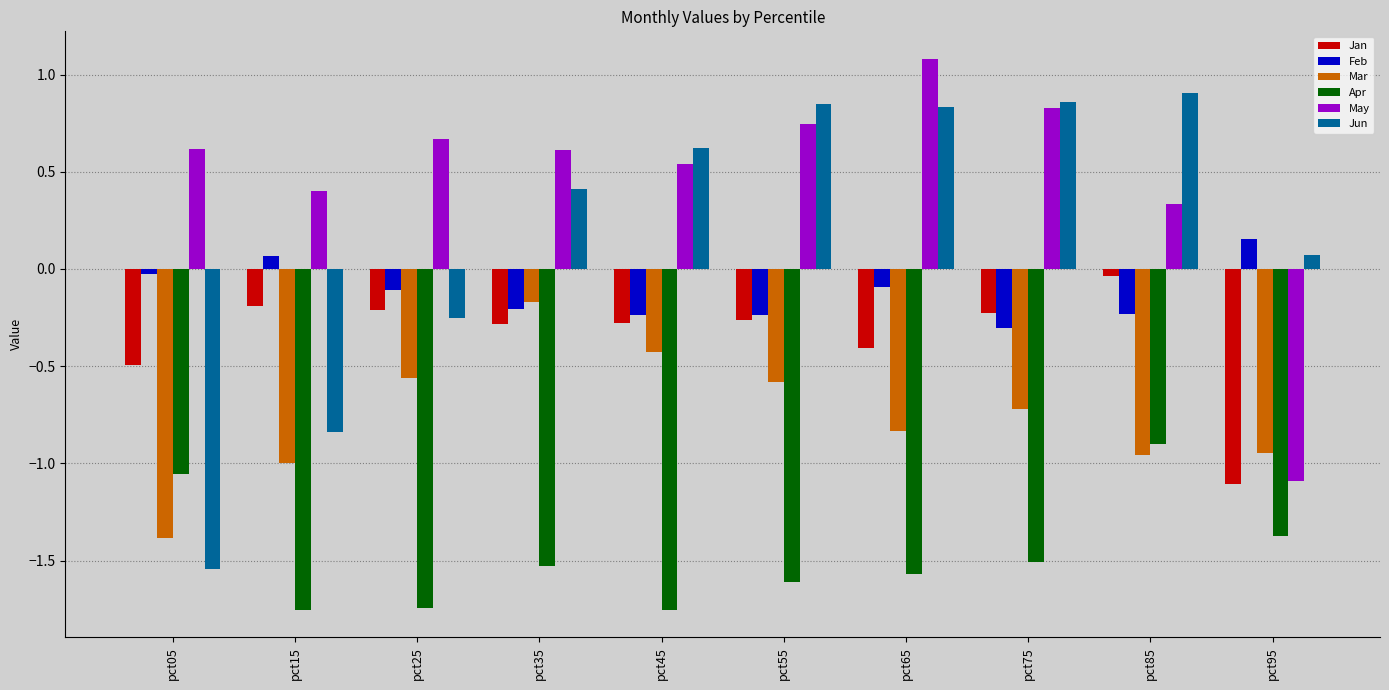

At pct65, list the series in order from largest to smallest.

May, Jun, Feb, Jan, Mar, Apr